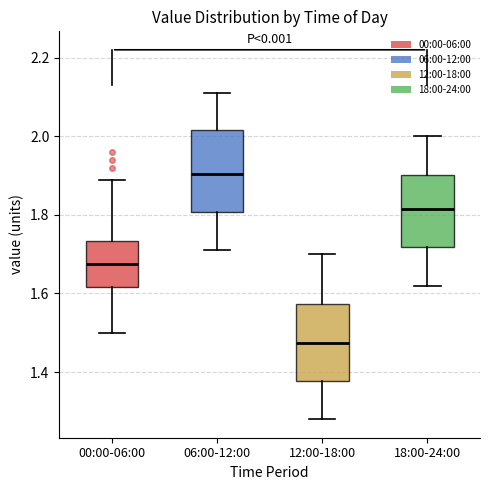

Reading left to right, read every box against the y-axis: the position of its median line, the range the box covers, and the ends of its whiskers. The values are not printed on the chart, so give them approximately, as read against the axis.

00:00-06:00: median 1.68, box 1.62 to 1.74, whiskers 1.50 to 1.90
06:00-12:00: median 1.90, box 1.80 to 2.02, whiskers 1.72 to 2.12
12:00-18:00: median 1.48, box 1.38 to 1.58, whiskers 1.28 to 1.70
18:00-24:00: median 1.82, box 1.72 to 1.90, whiskers 1.62 to 2.00